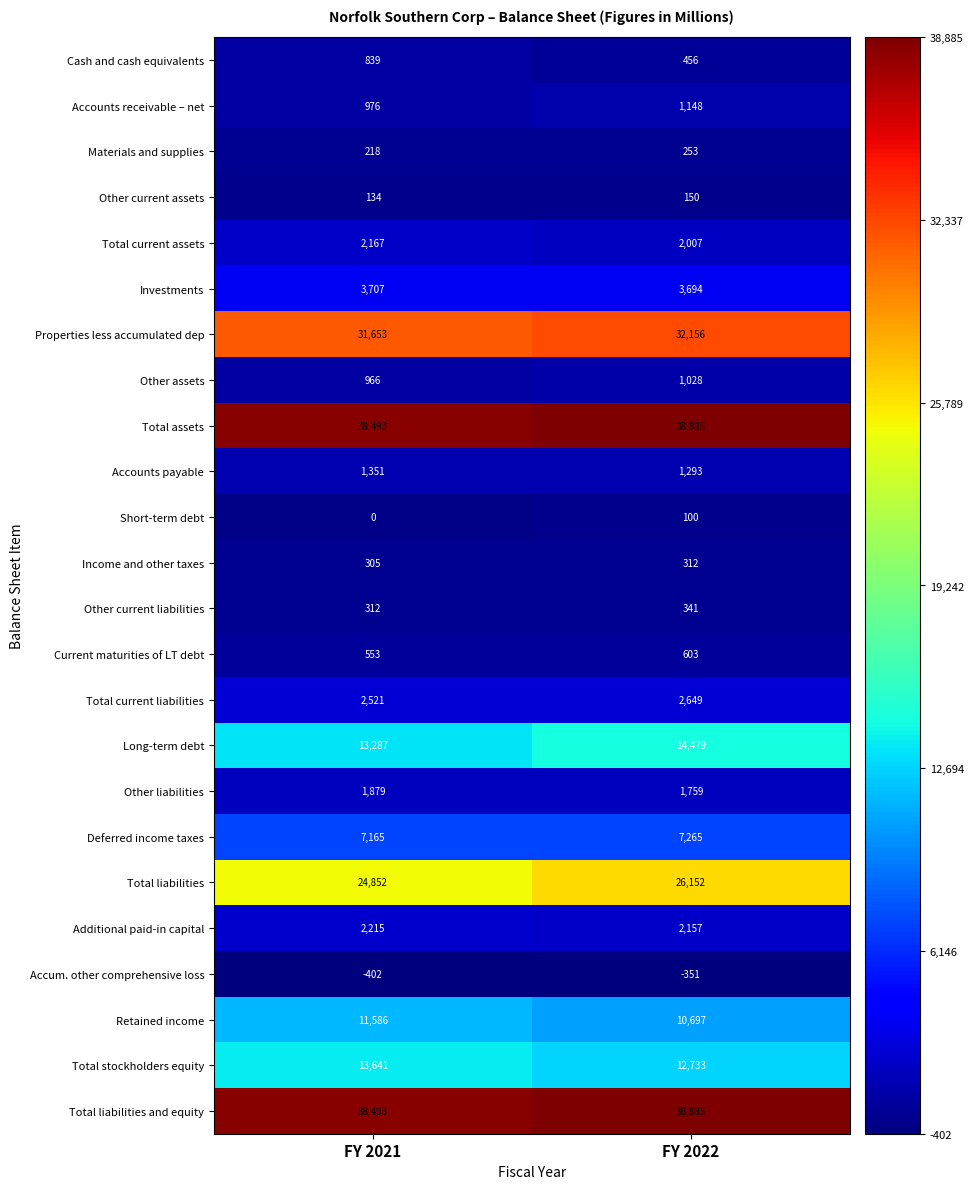

What is the average value of the Total stockholders equity series?

13187